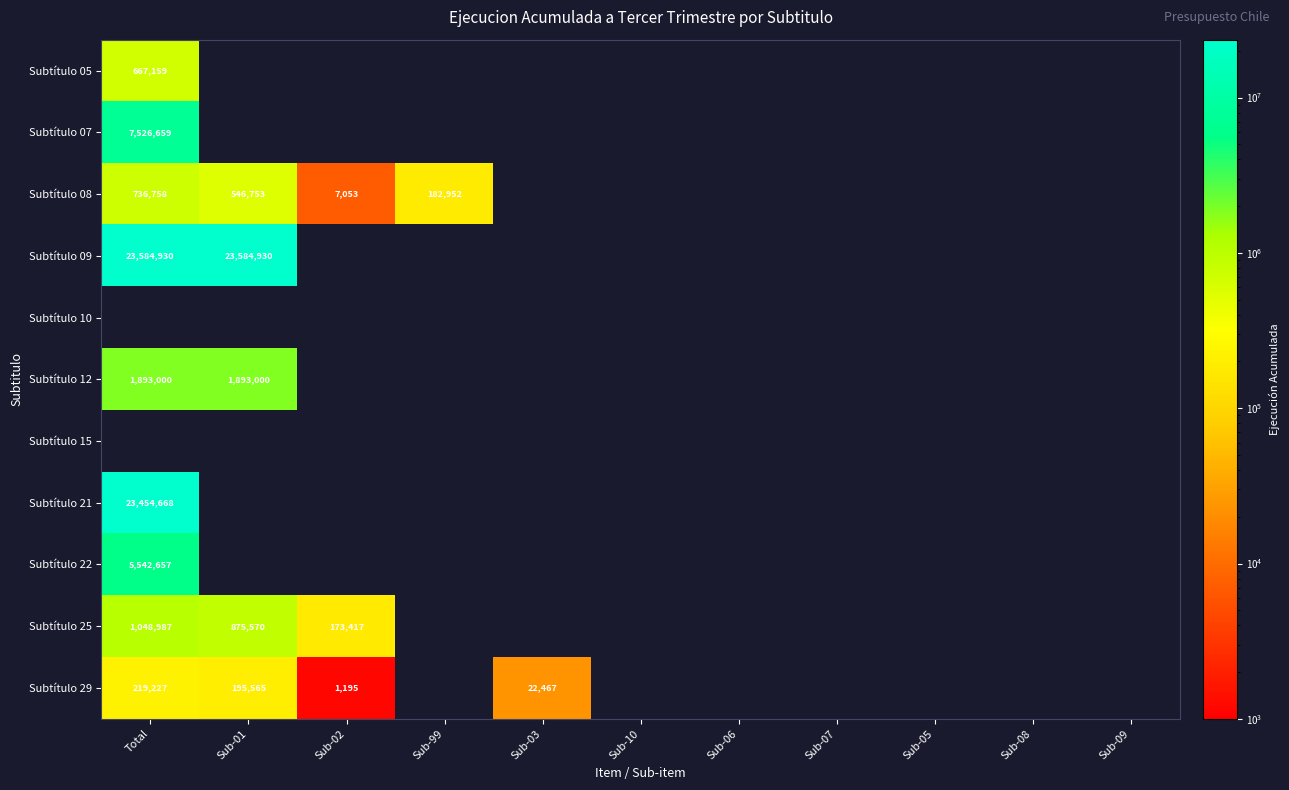

Is it true that Subtítulo 29 equals 6072 at Sub-03?

False